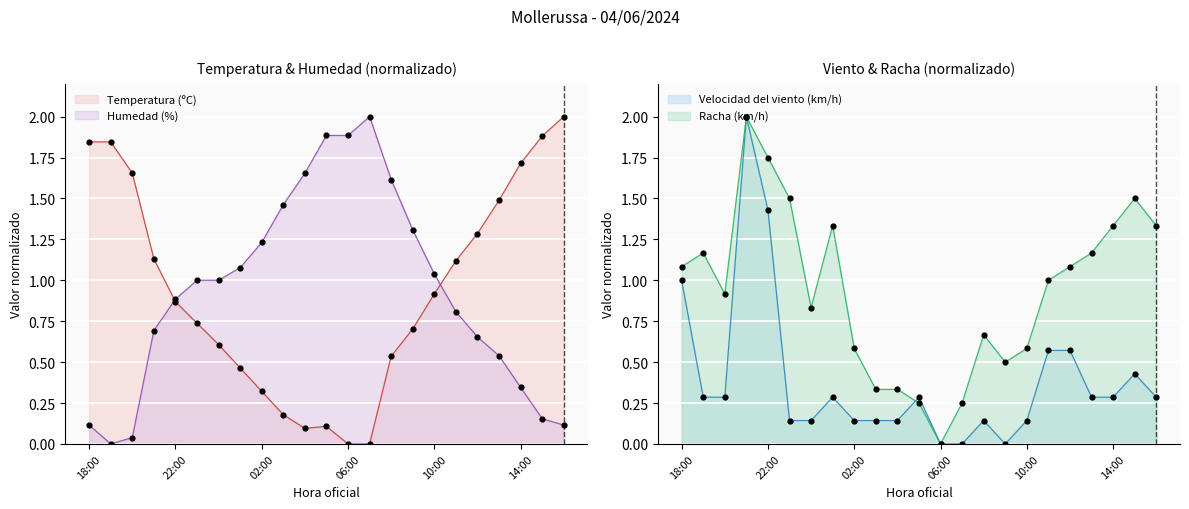

At which category is the sum across all series the highest?

21:00